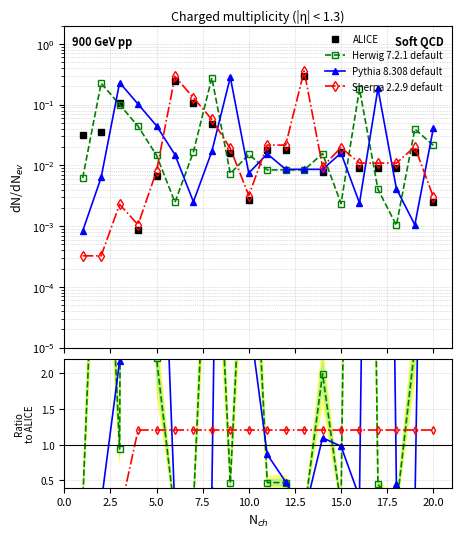

True or false: ALICE and Pythia 8.308 default cross at least once.

True